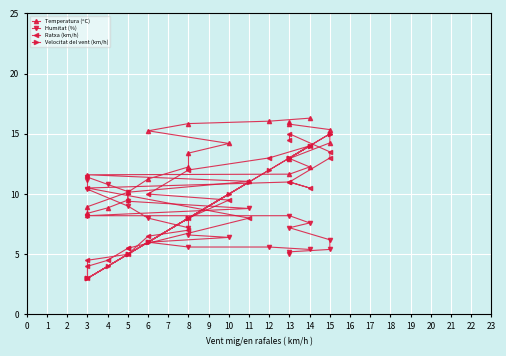

How many data points does each series have?

24